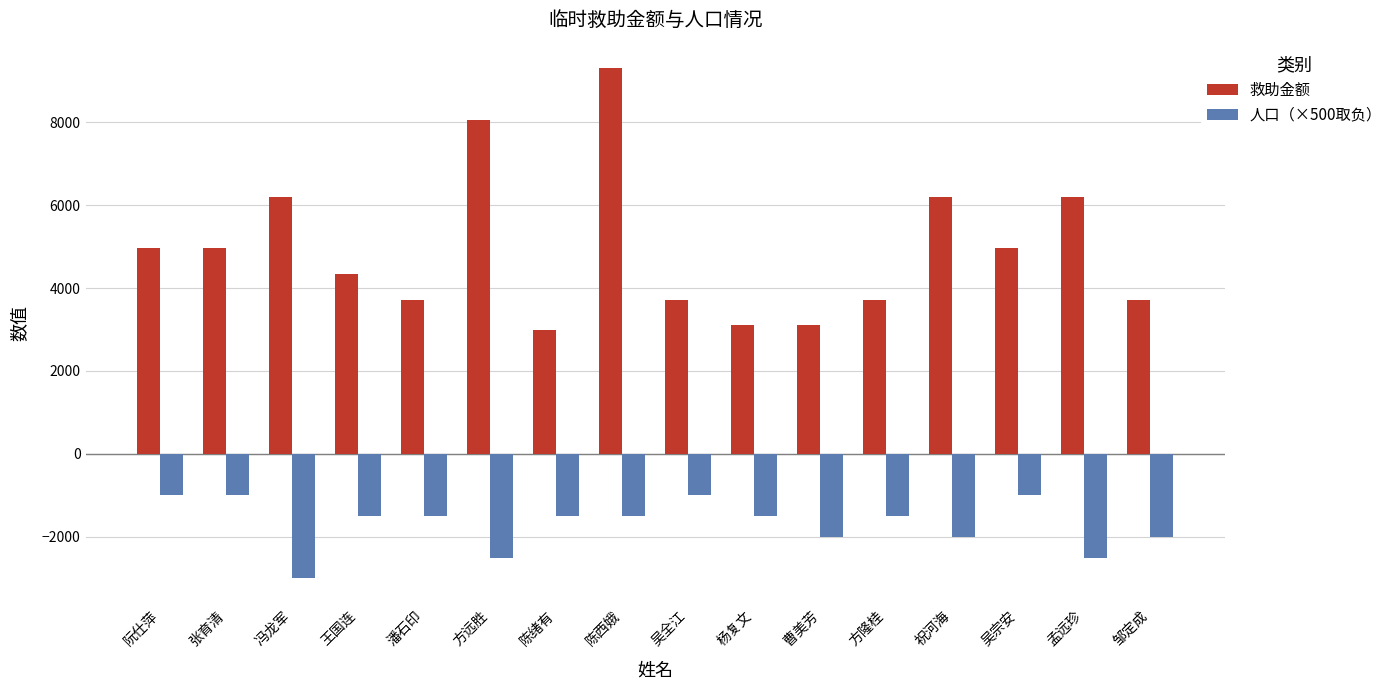

What is the highest value of the 救助金额 series?

9300